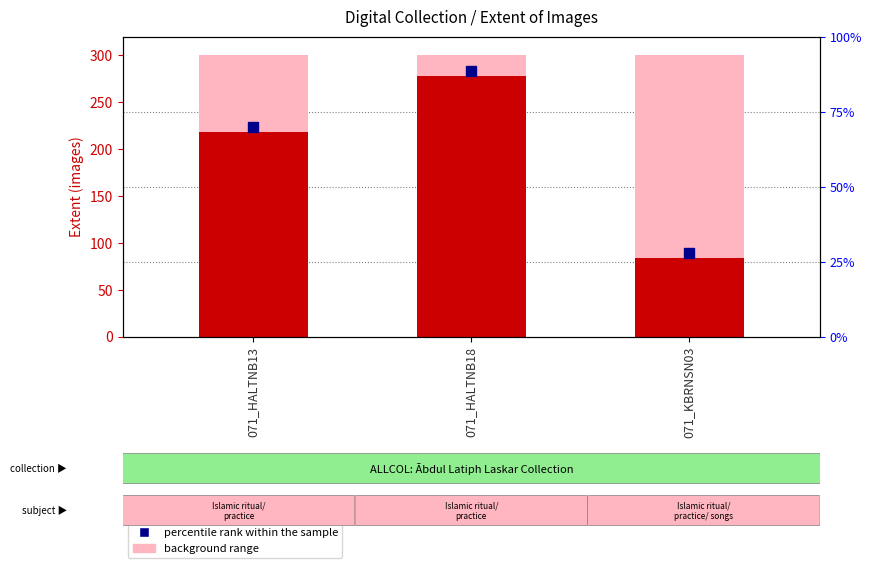

Which category has the lowest value across all series?

071_KBRNSN03